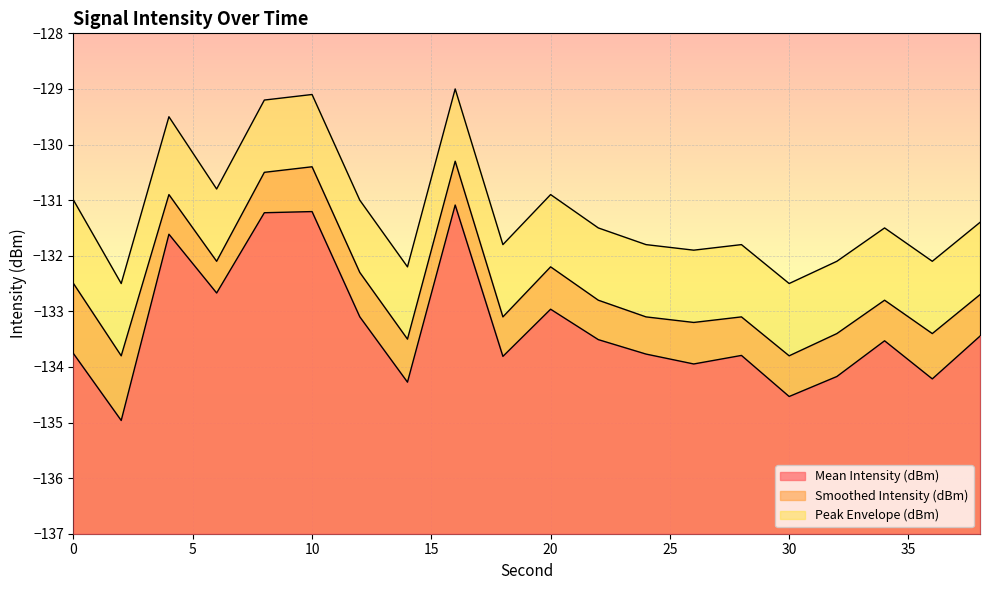

How many series are shown in this chart?

3